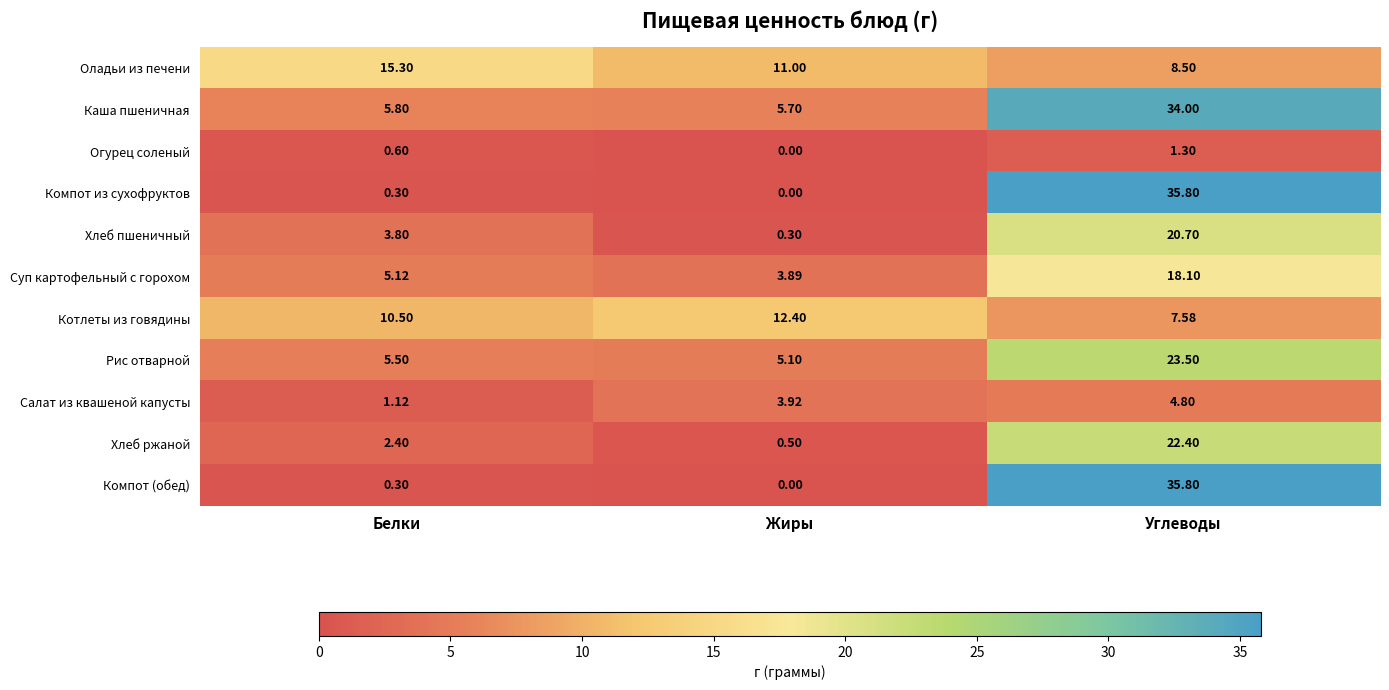

What is the total value across all series at Белки?

50.7